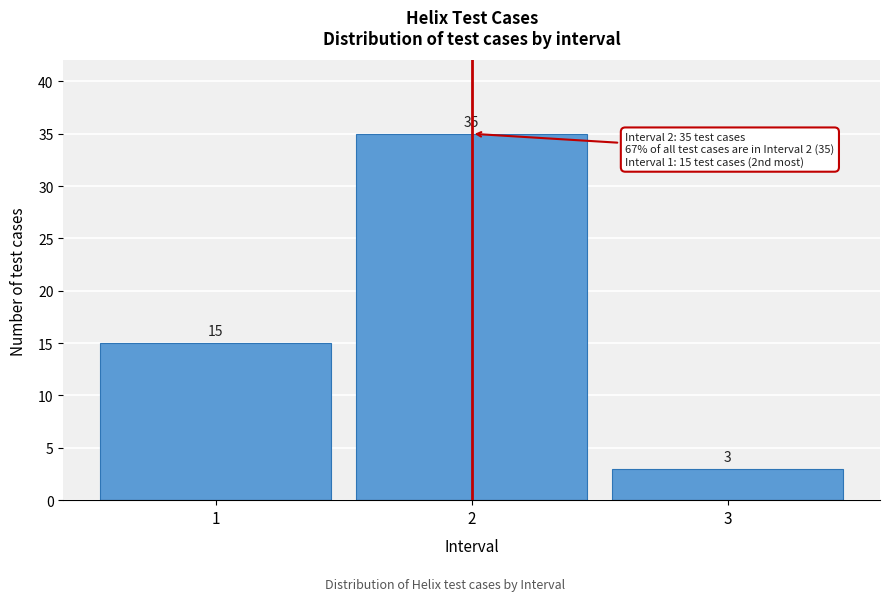

Reading left to right, extract all data points from this chart.

1=15	2=35	3=3